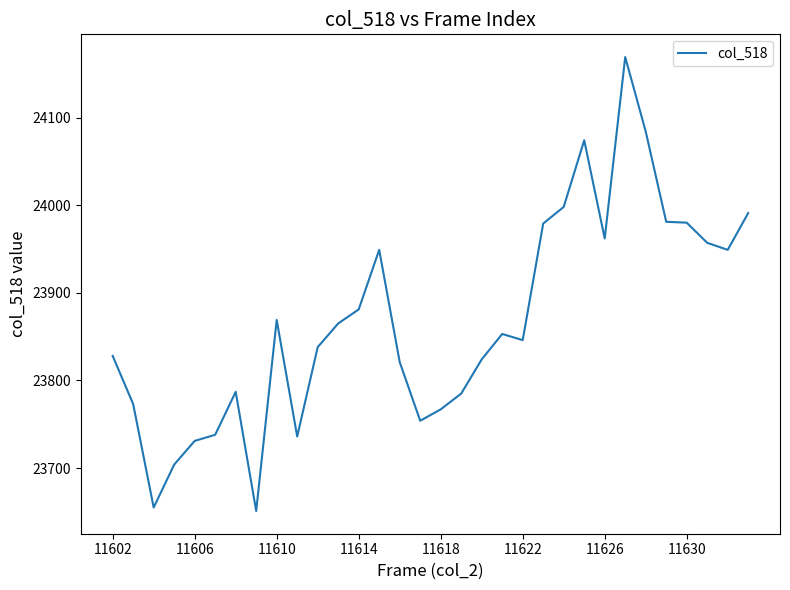

What is the minimum value shown in the chart?

23651